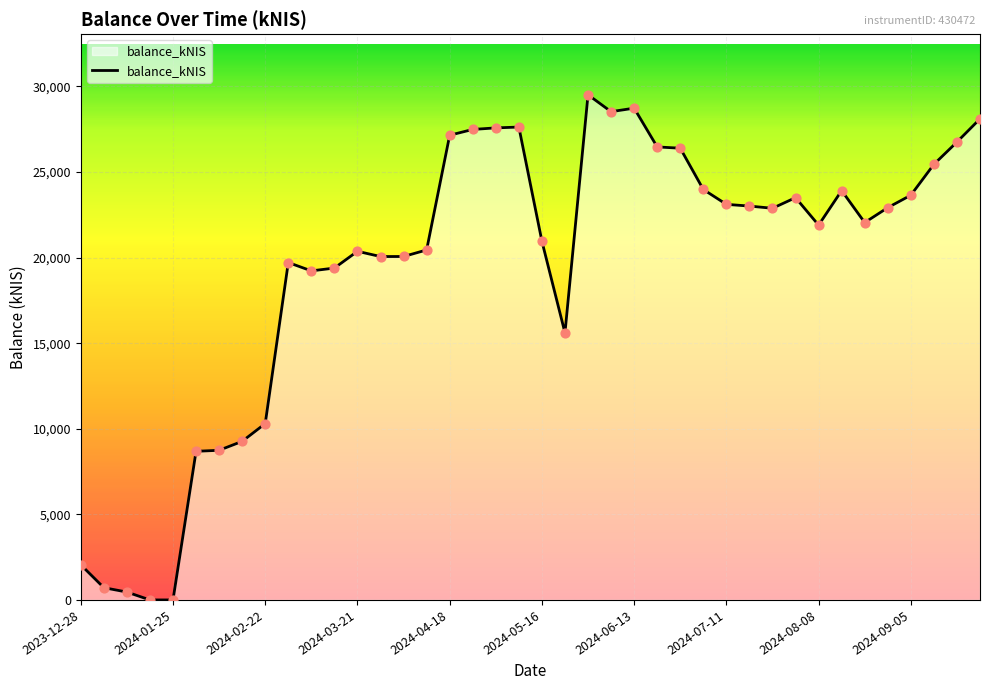

What is the difference between the maximum and minimum values?

29510.1